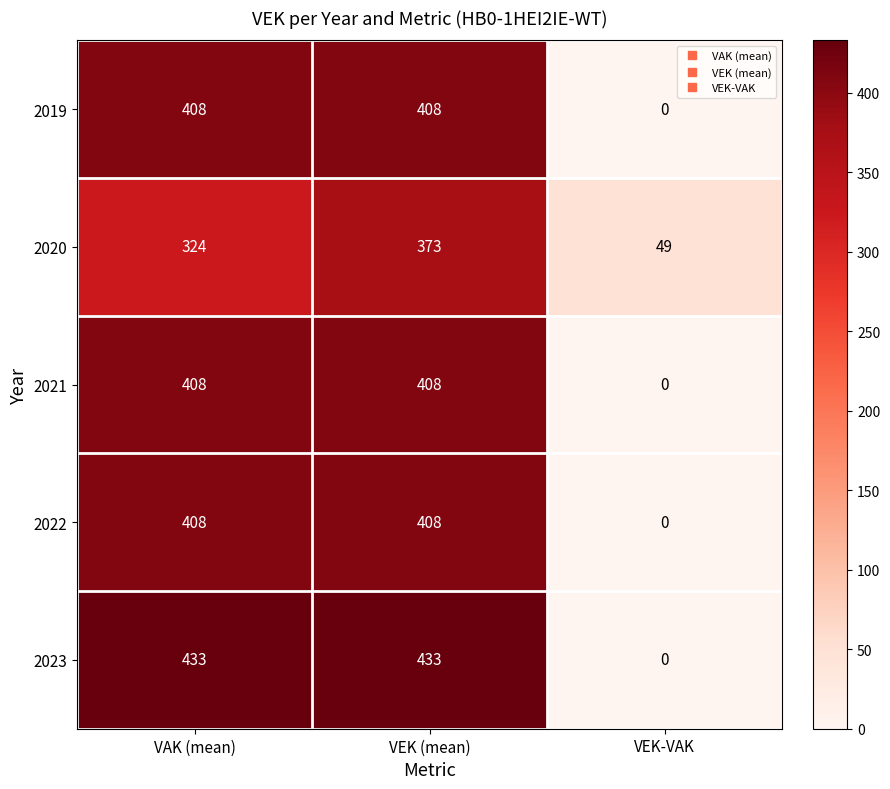

What value does the 2019 series have at VEK (mean), to the nearest 5?

410